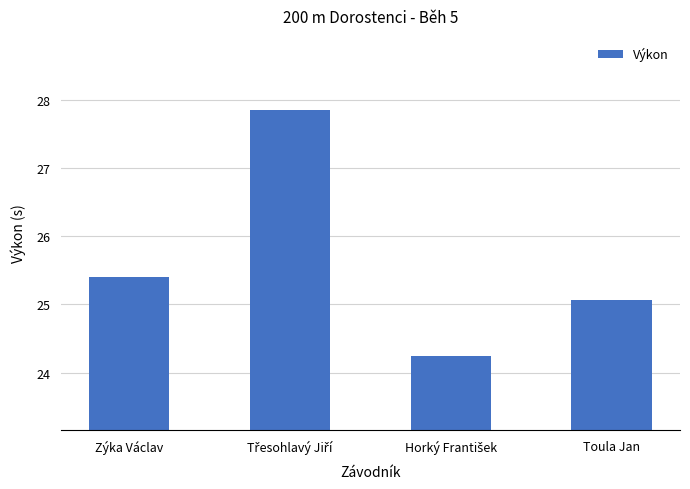

What is the value of the 4th bar from the left?

25.1